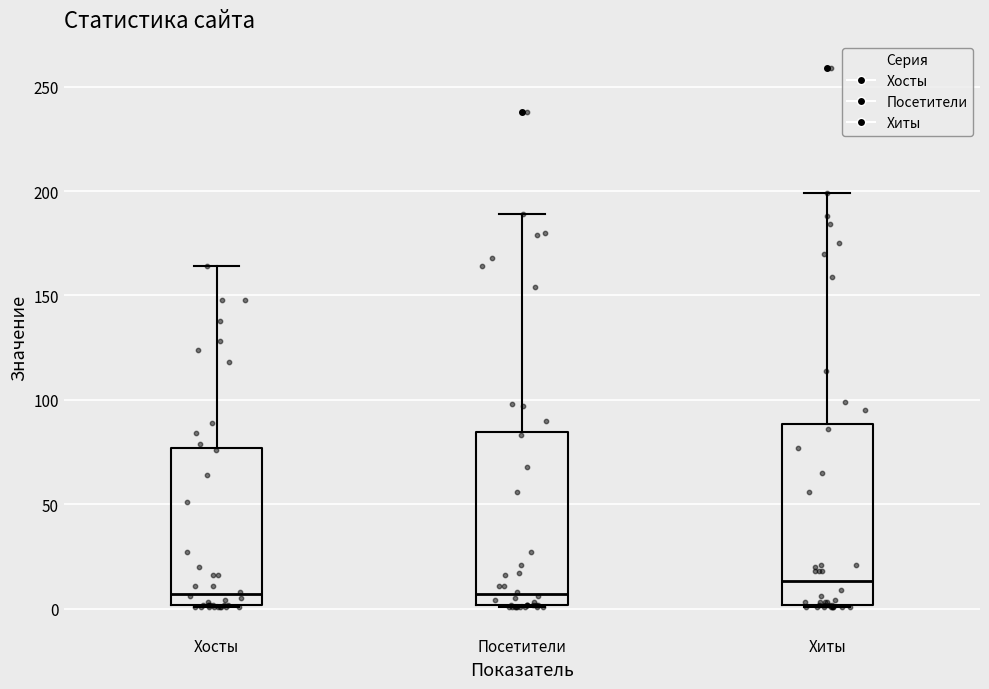

Reading left to right, read every box against the y-axis: the position of its median line, the range the box covers, and the ends of its whiskers. The values are not printed on the chart, so give them approximately, as read against the axis.

Хосты: median 5, box 0 to 75, whiskers 0 to 165
Посетители: median 5, box 0 to 85, whiskers 0 to 190
Хиты: median 15, box 0 to 90, whiskers 0 to 200